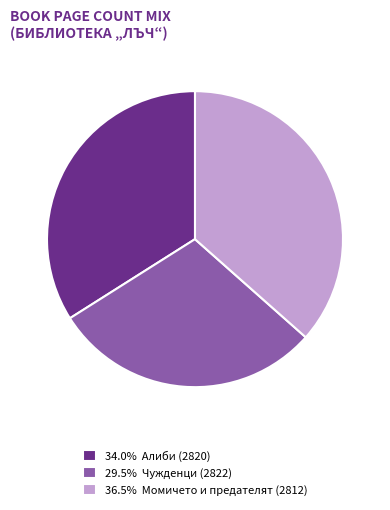

Approximately how many times larger is the value at 34.0% Алиби (2820) compared to 36.5% Момичето и предателят (2812)?

0.9